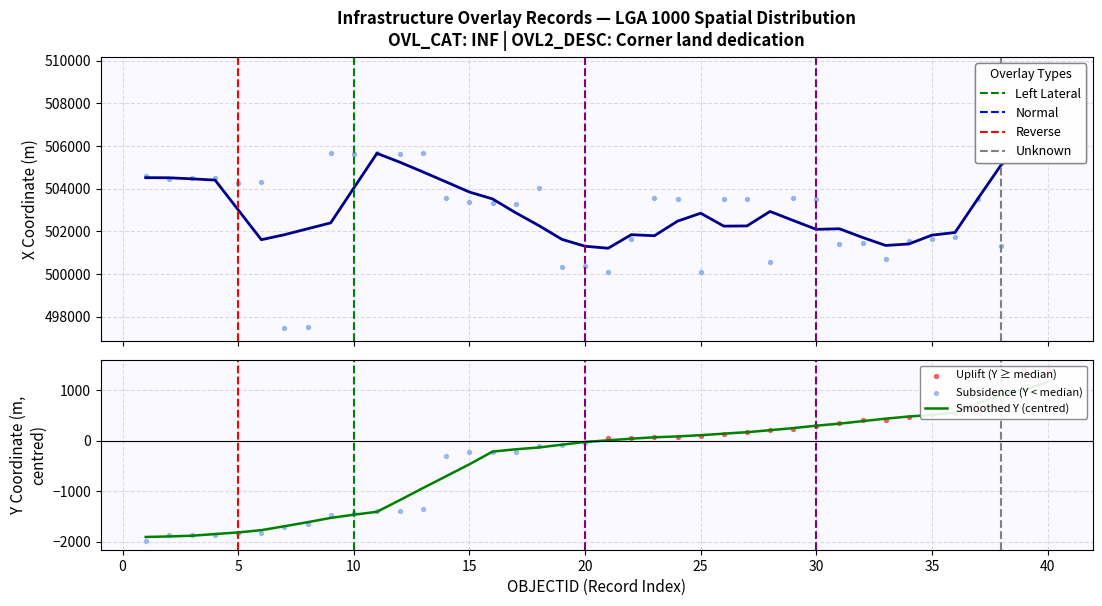

At which category is the sum across all series the highest?

40